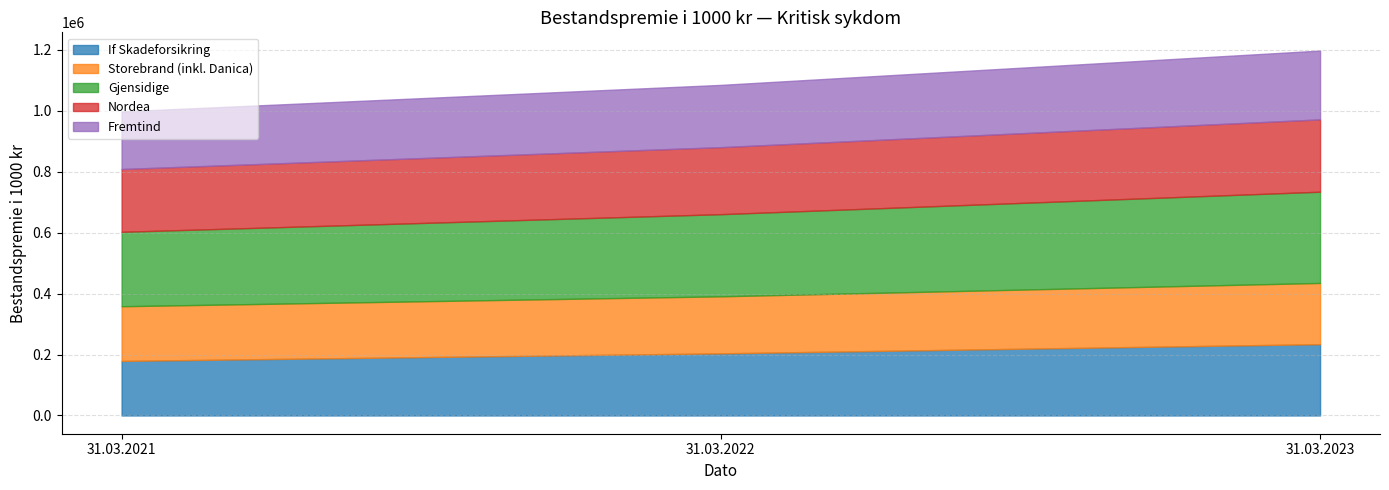

What is the value of the Gjensidige point at the 3rd from the left?

299471